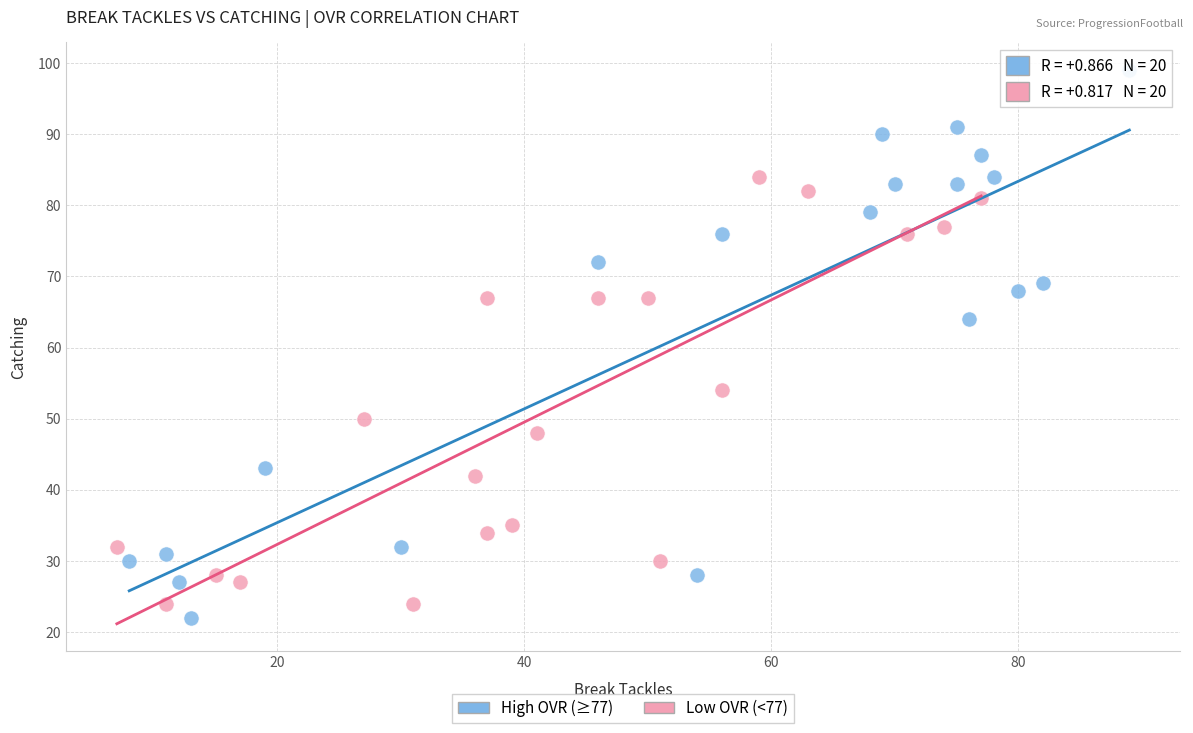

Which series contains the highest Y value?

High OVR (≥77)